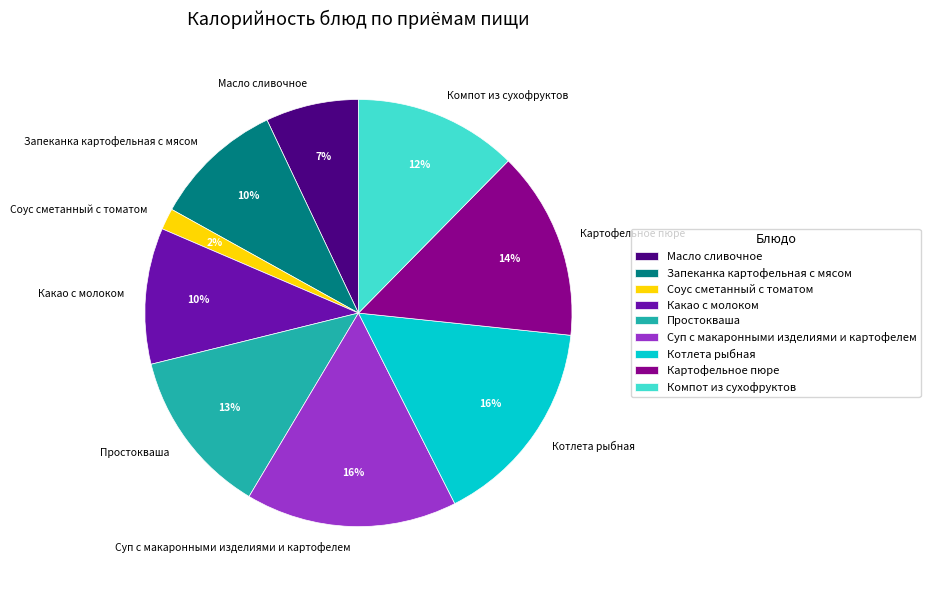

Approximately how many times larger is the value at Масло сливочное compared to Какао с молоком?

0.7